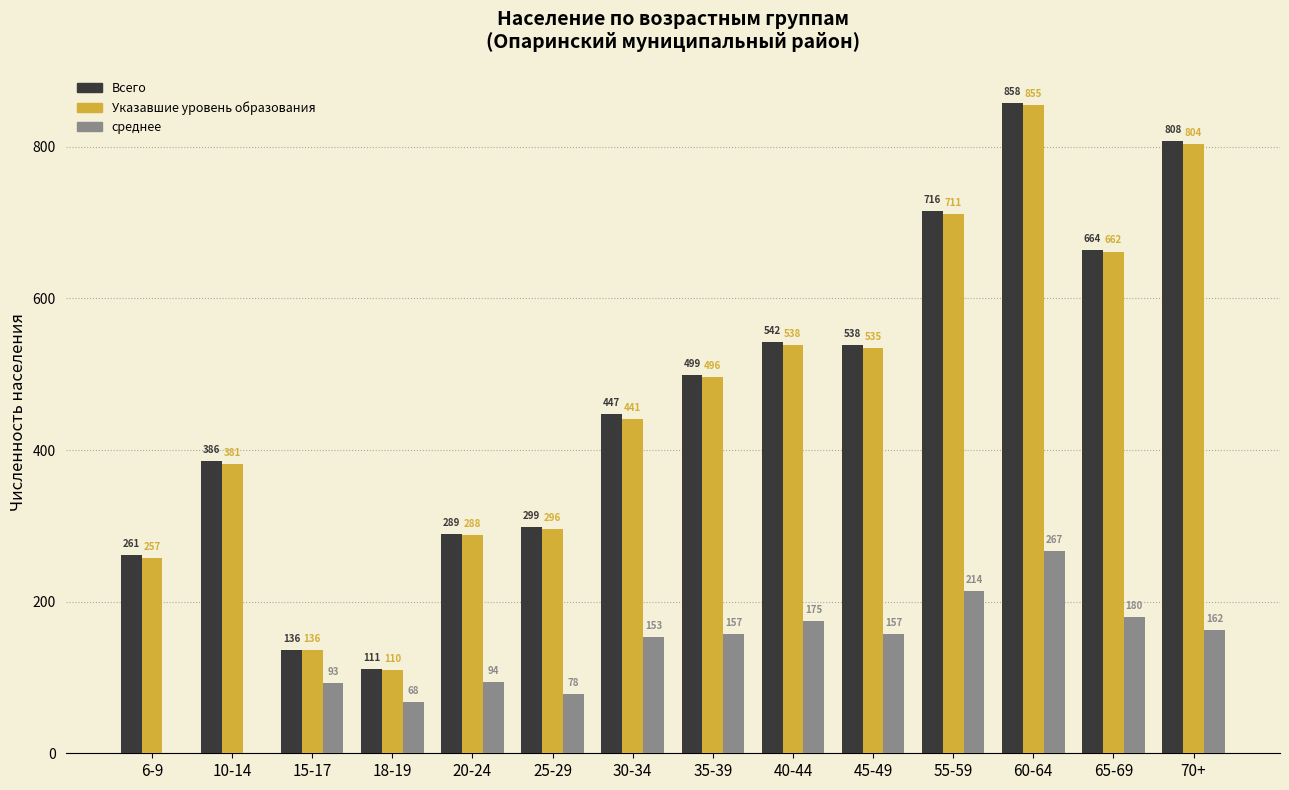

How many series are shown in this chart?

3